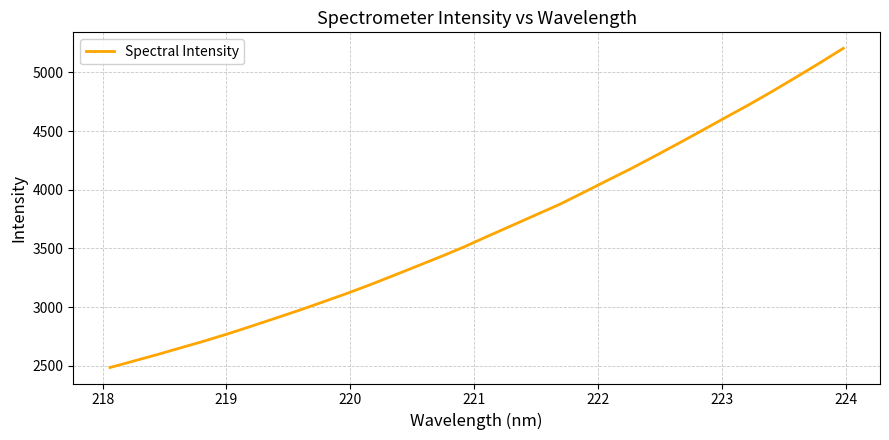

What is the difference between the maximum and minimum values?

2720.3